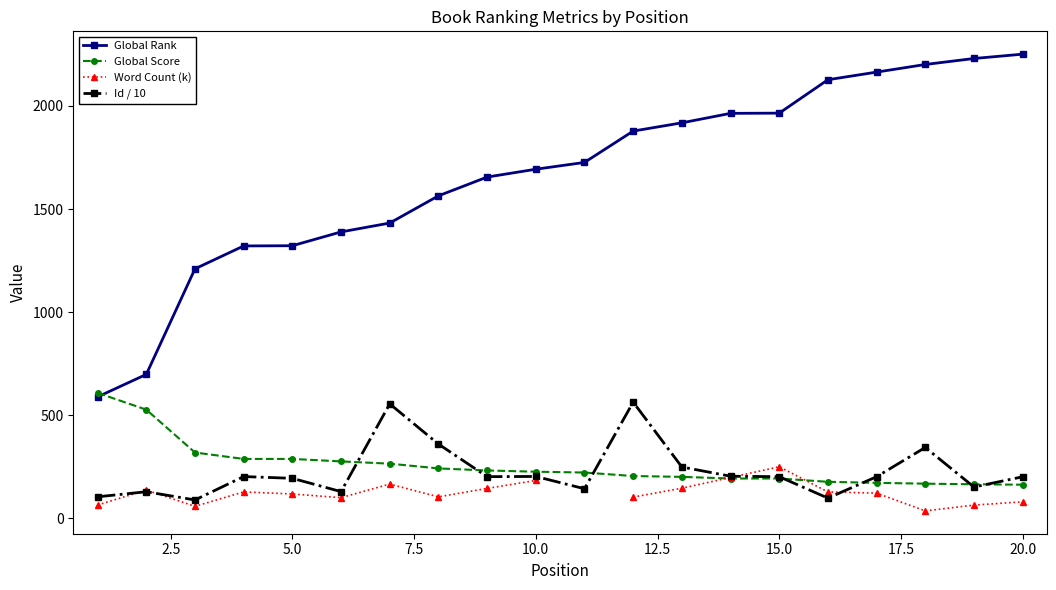

List the series in order of their peak value, highest first.

Global Rank, Global Score, Id / 10, Word Count (k)